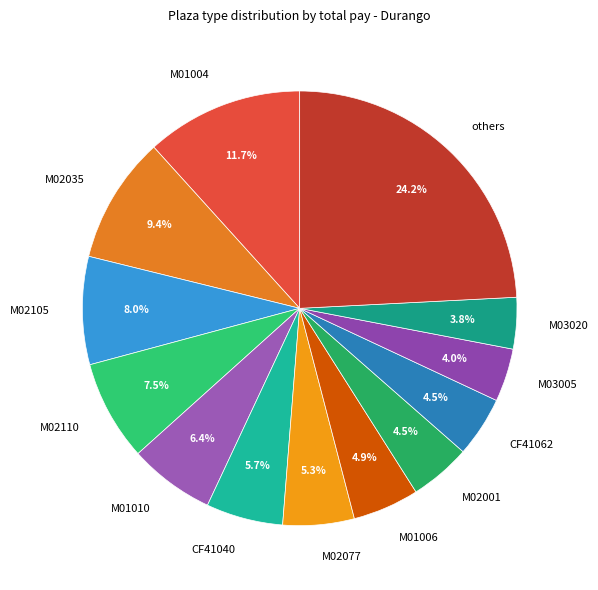

To the nearest percent, what is the difference between the largest and smallest slice percentages?

20%